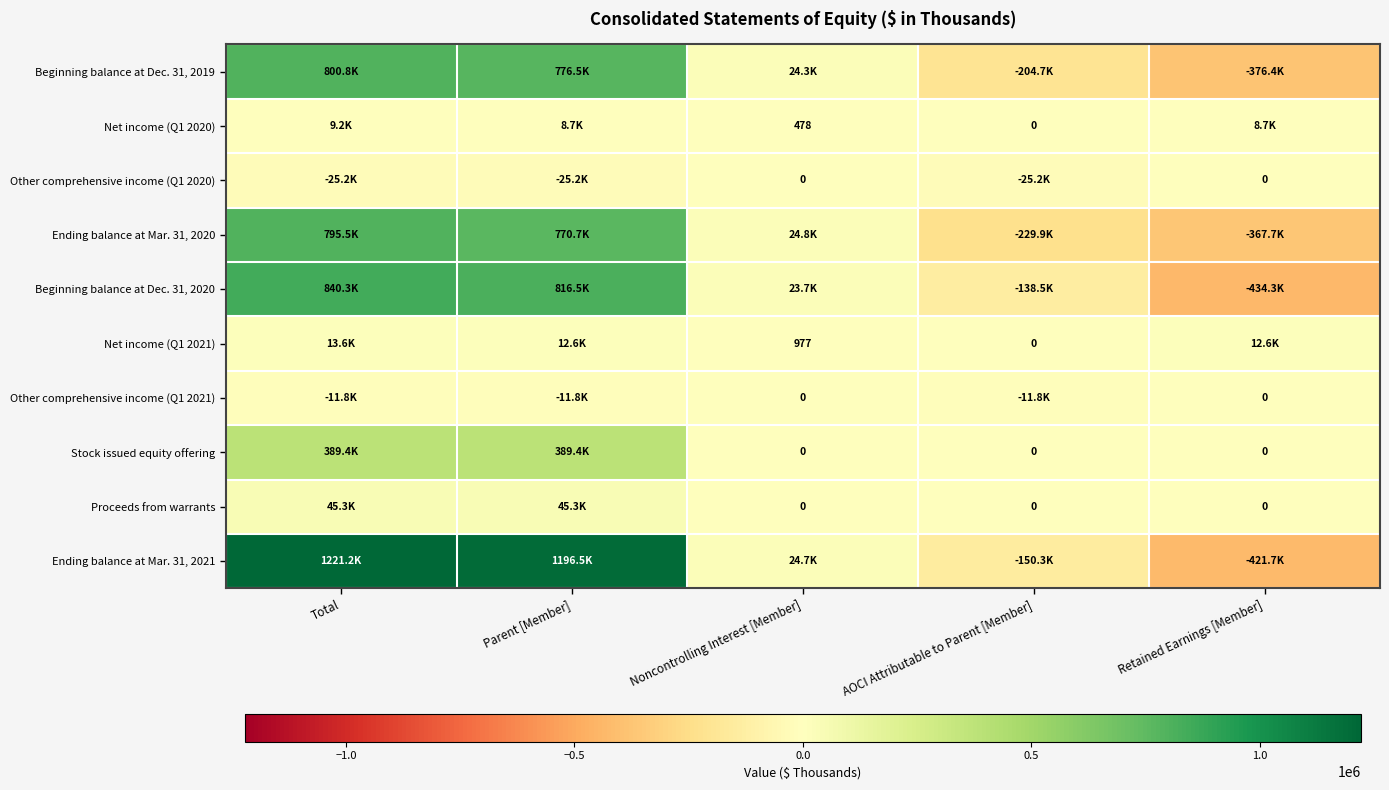

What is the smallest value displayed?

-434345